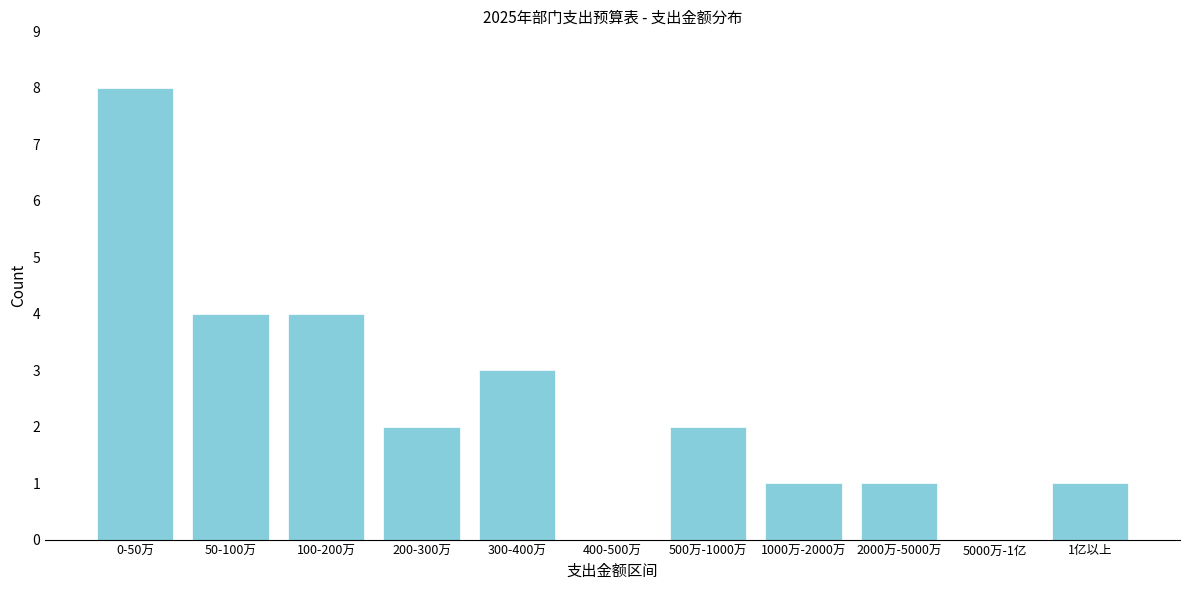

Reading right to left, what are all the values shown in this chart?

1亿以上=1	5000万-1亿=0	2000万-5000万=1	1000万-2000万=1	500万-1000万=2	400-500万=0	300-400万=3	200-300万=2	100-200万=4	50-100万=4	0-50万=8